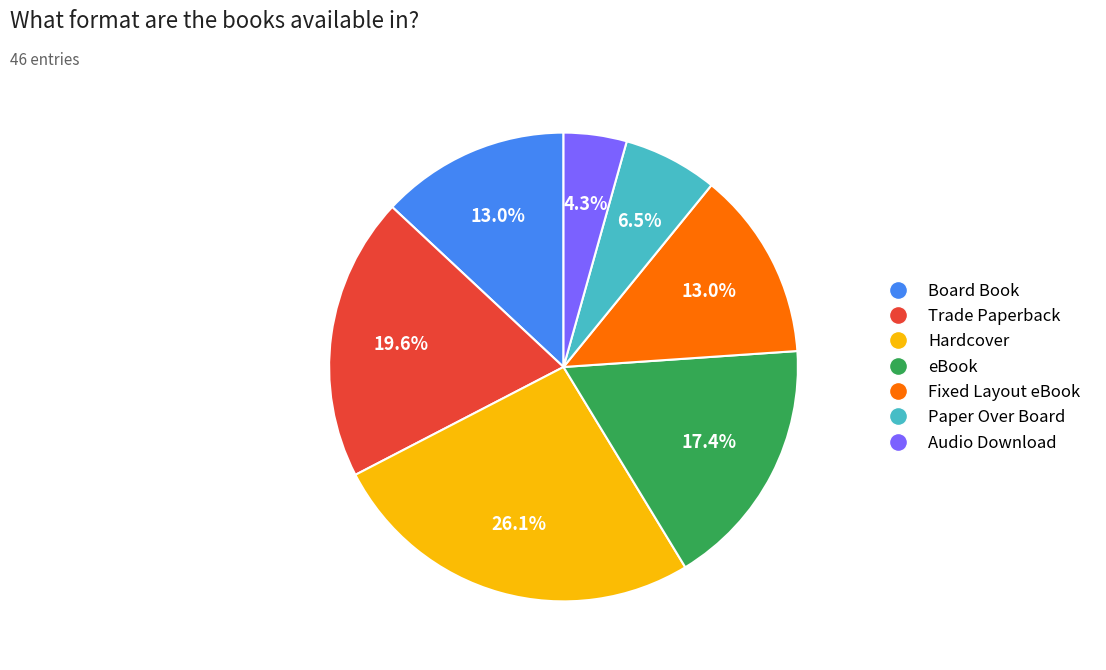

To the nearest percent, what percentage of the pie is Hardcover?

26%